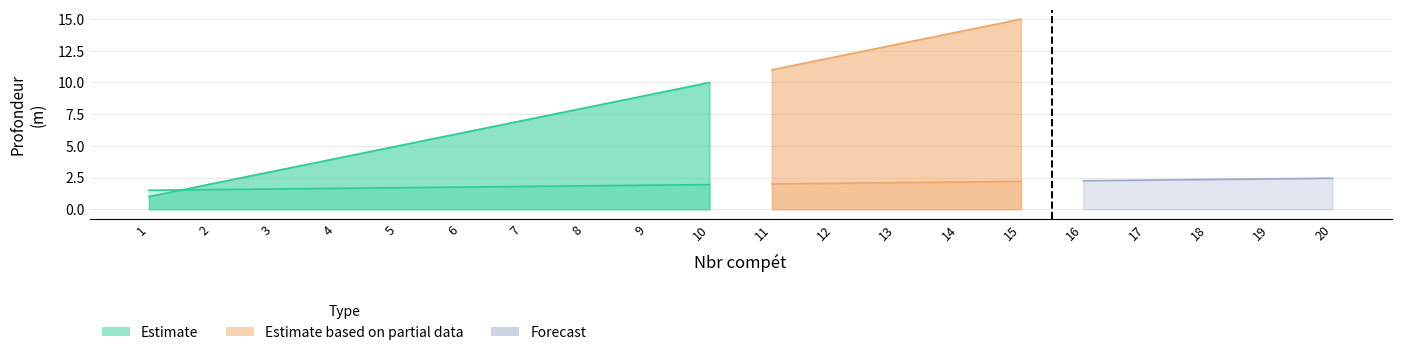

Does the chart display data point markers on the line(s)?

No